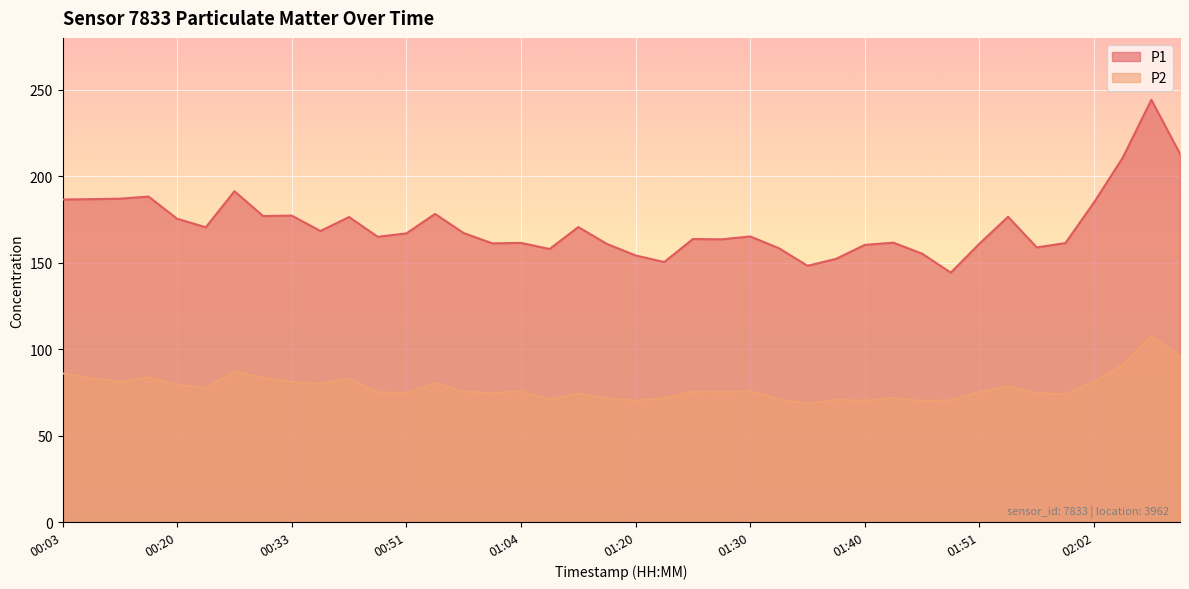

True or false: P1 and P2 cross at least once.

False